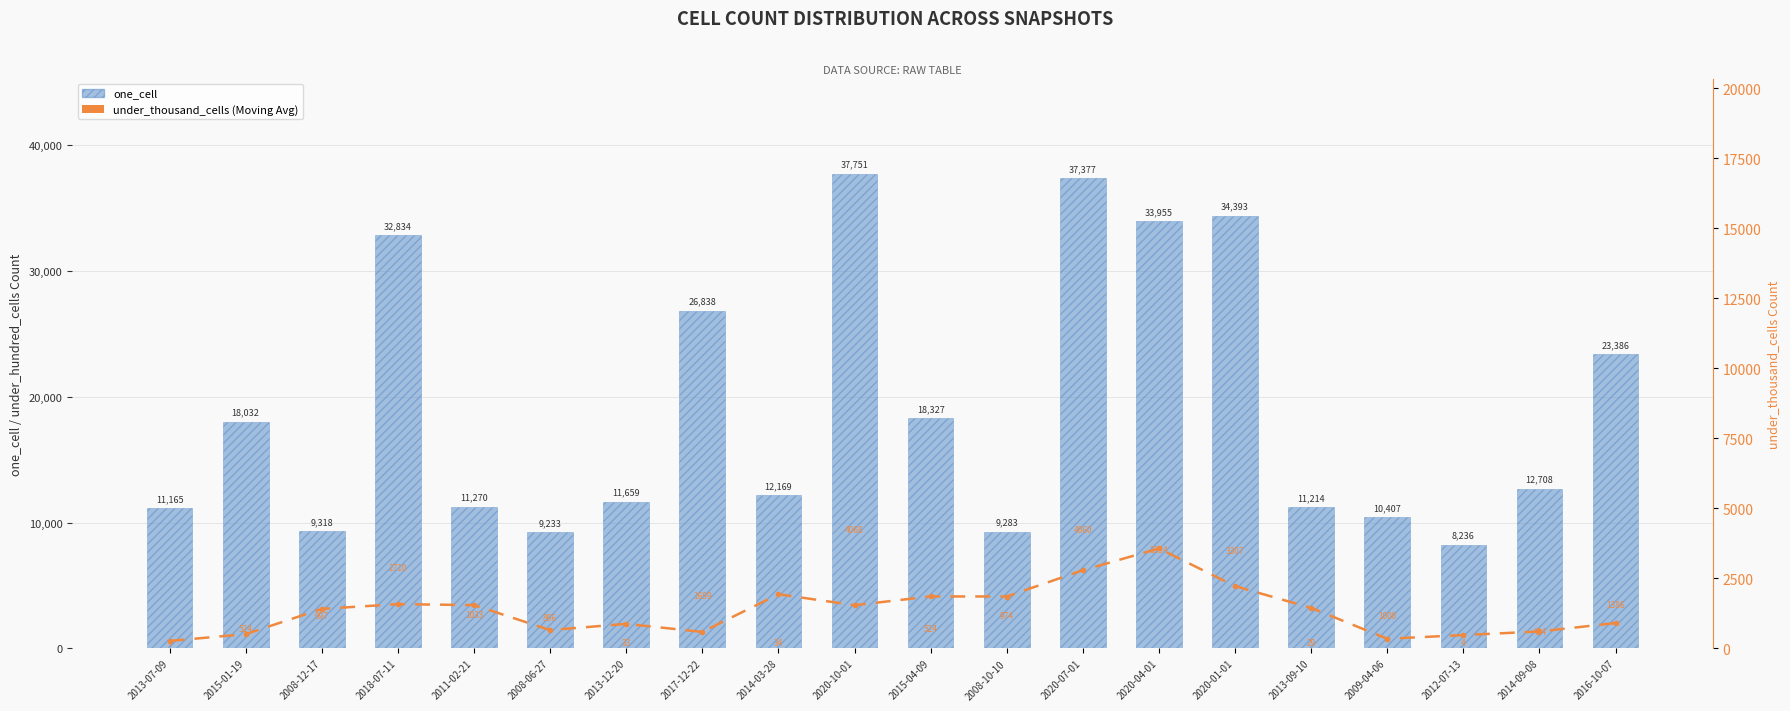

What is the difference between the maximum and minimum values in the one_cell series?

29515.0